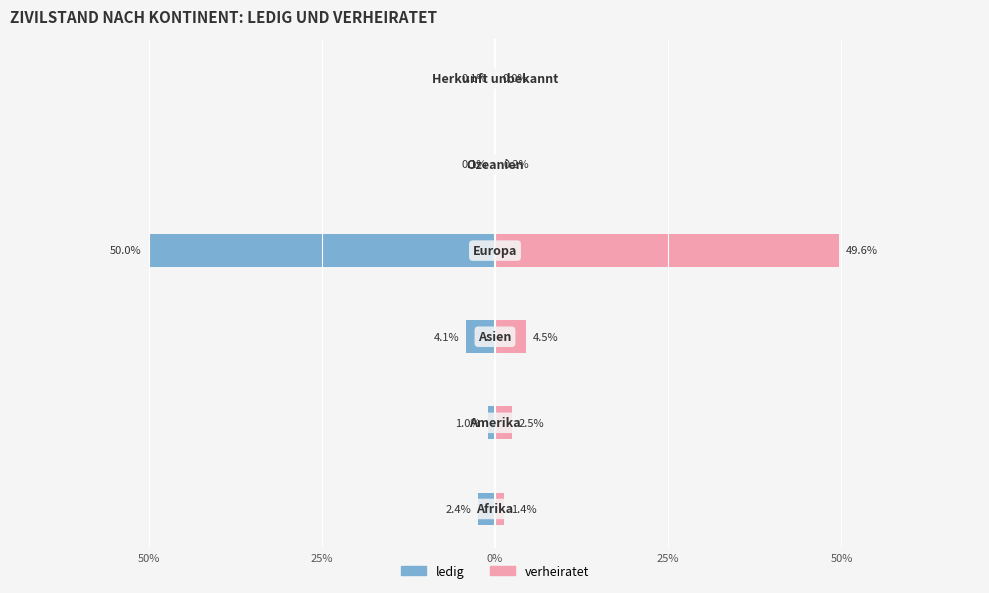

Rank the series at 5 from lowest to highest value.

ledig, verheiratet